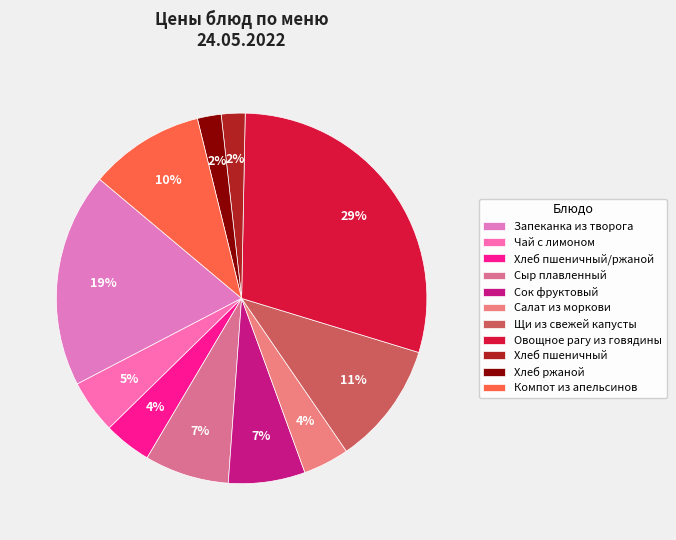

Which category has the smallest portion of the pie?

Хлеб пшеничный